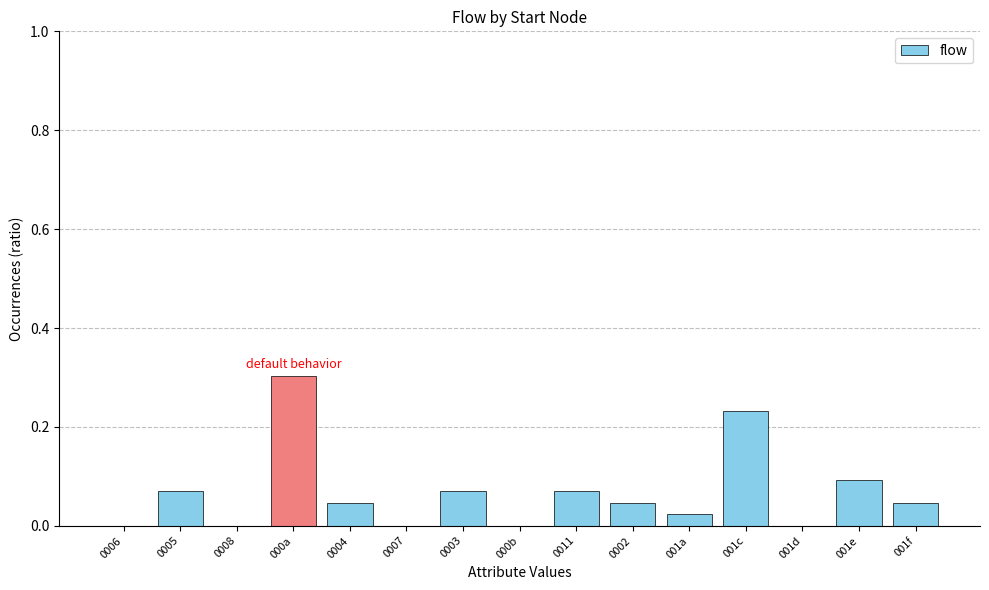

What is the greatest value displayed?

0.3